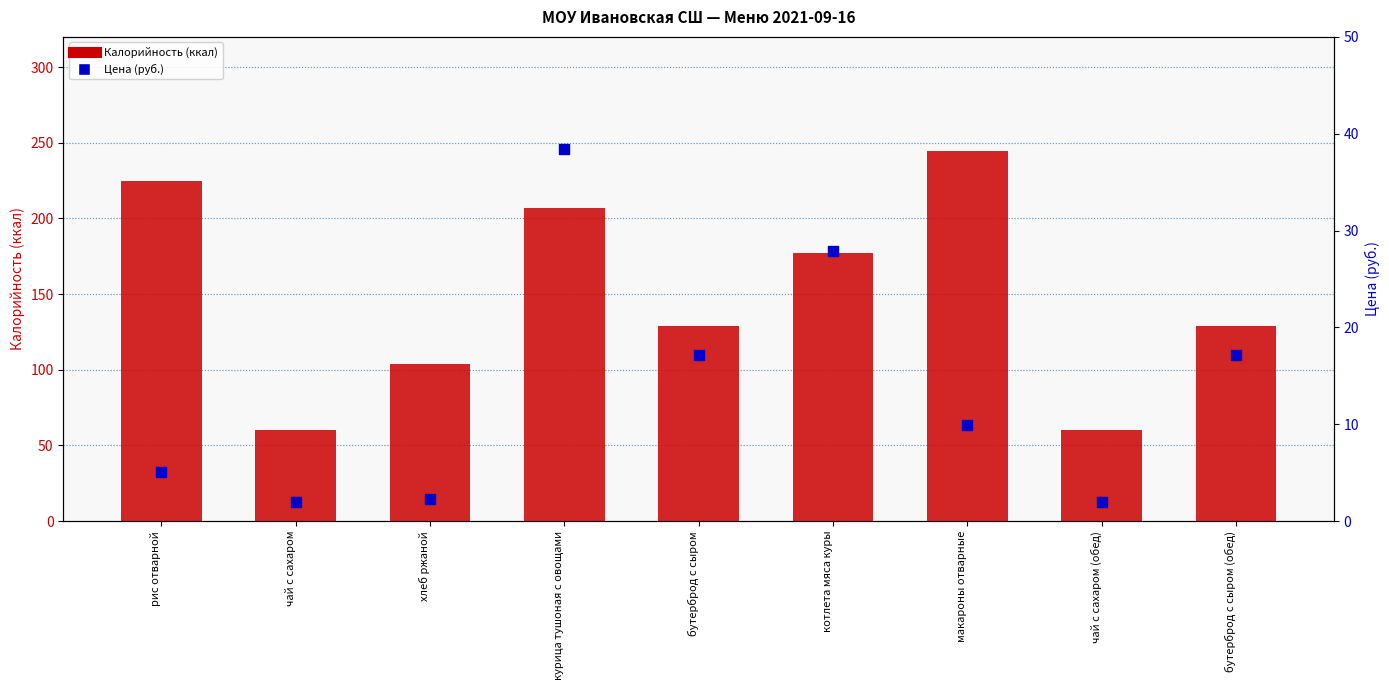

Which series has the largest total across all categories?

Калорийность